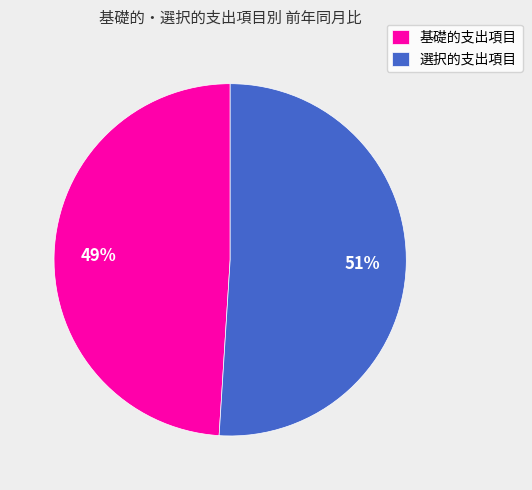

How many slices are in this pie chart?

2